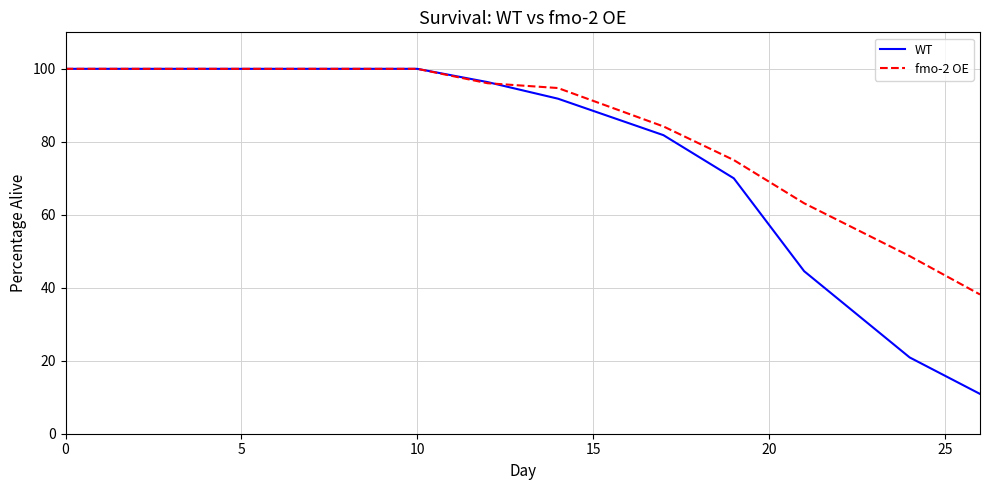

What is the lowest value of the WT series?

10.9